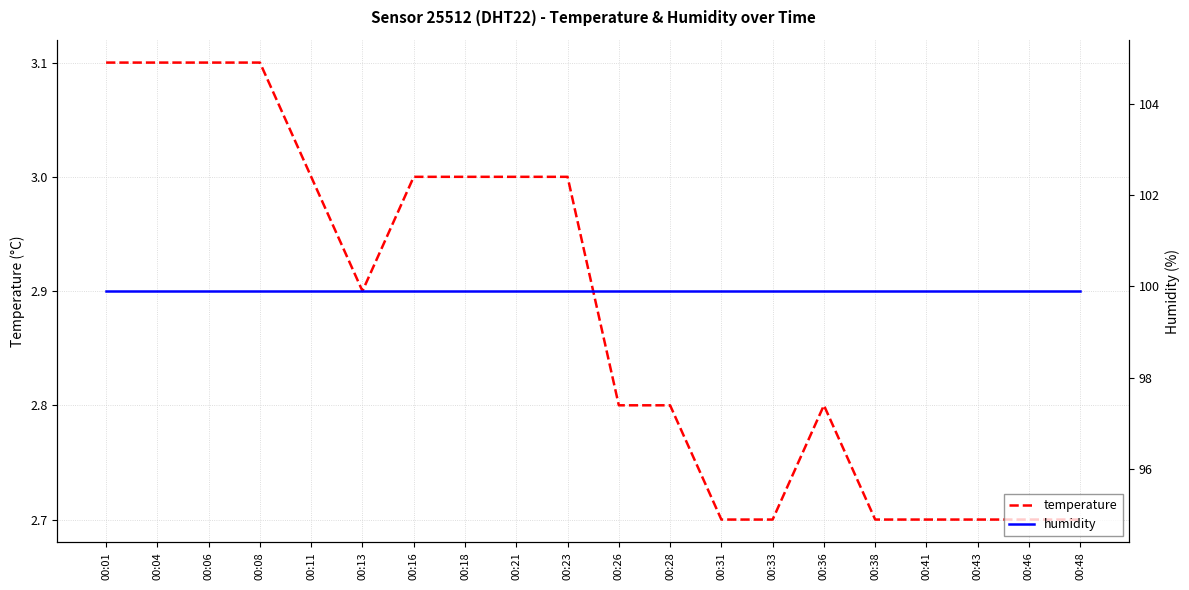

Which series has the largest total across all categories?

humidity